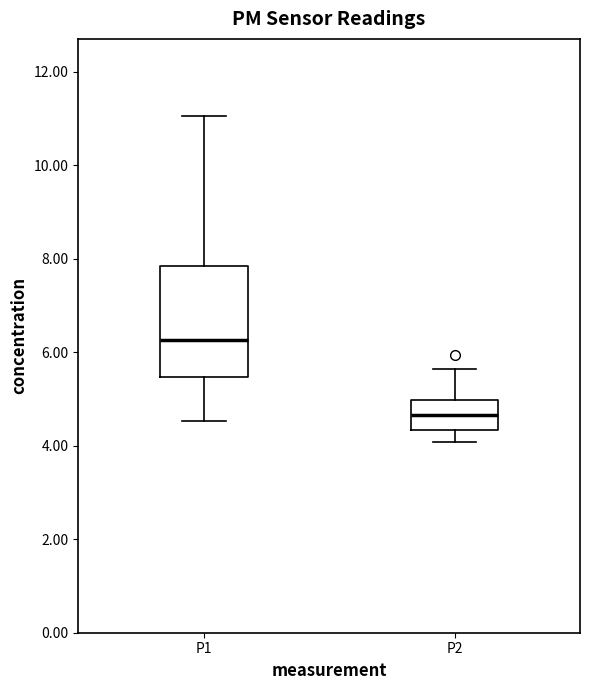

Which box is the tallest, from its lower edge to its upper edge?

P1